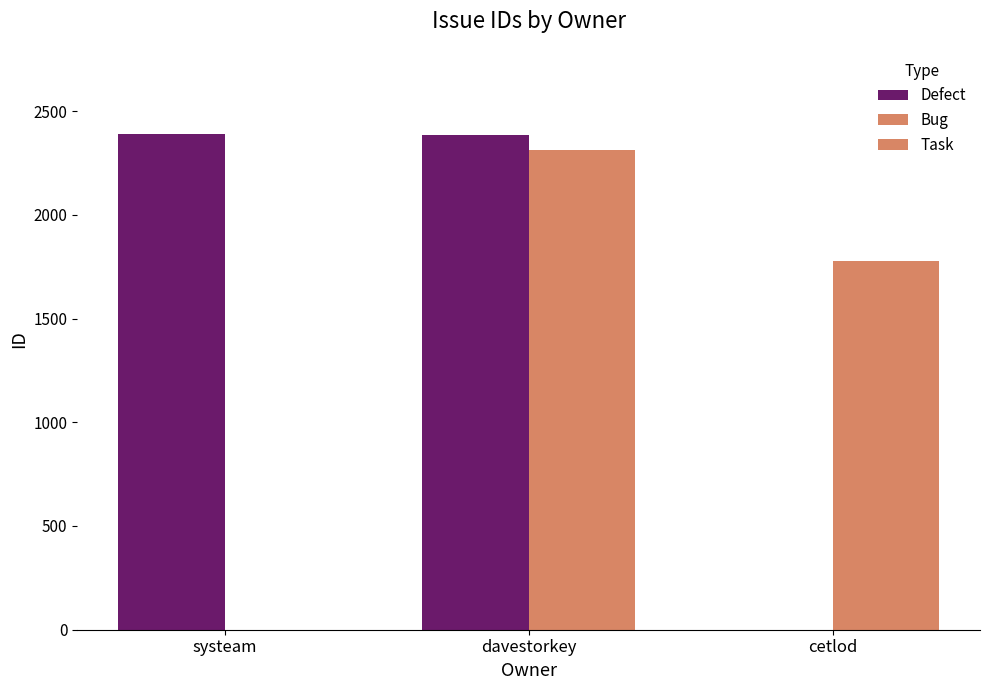

The value of Task at systeam is 1007. True or false?

False